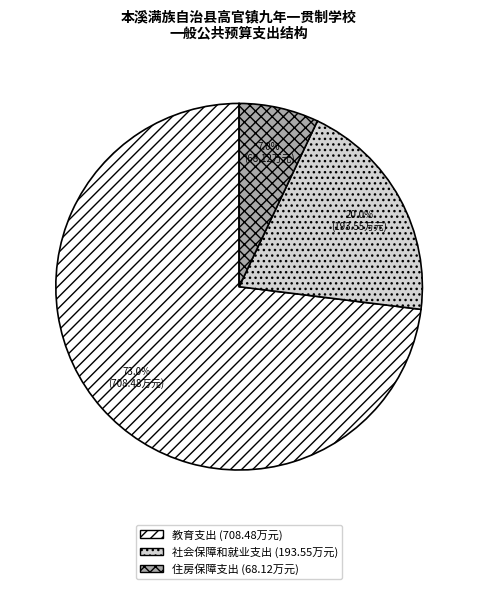

To the nearest percent, what is the difference between the largest and smallest slice percentages?

66%